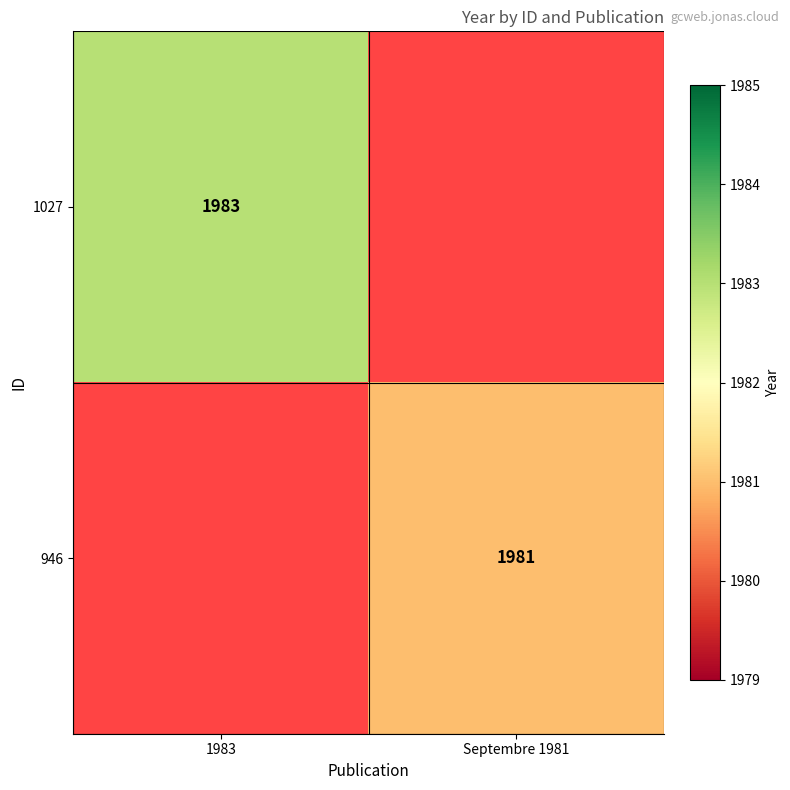

Is it true that 1027 equals 669 at 1983?

False